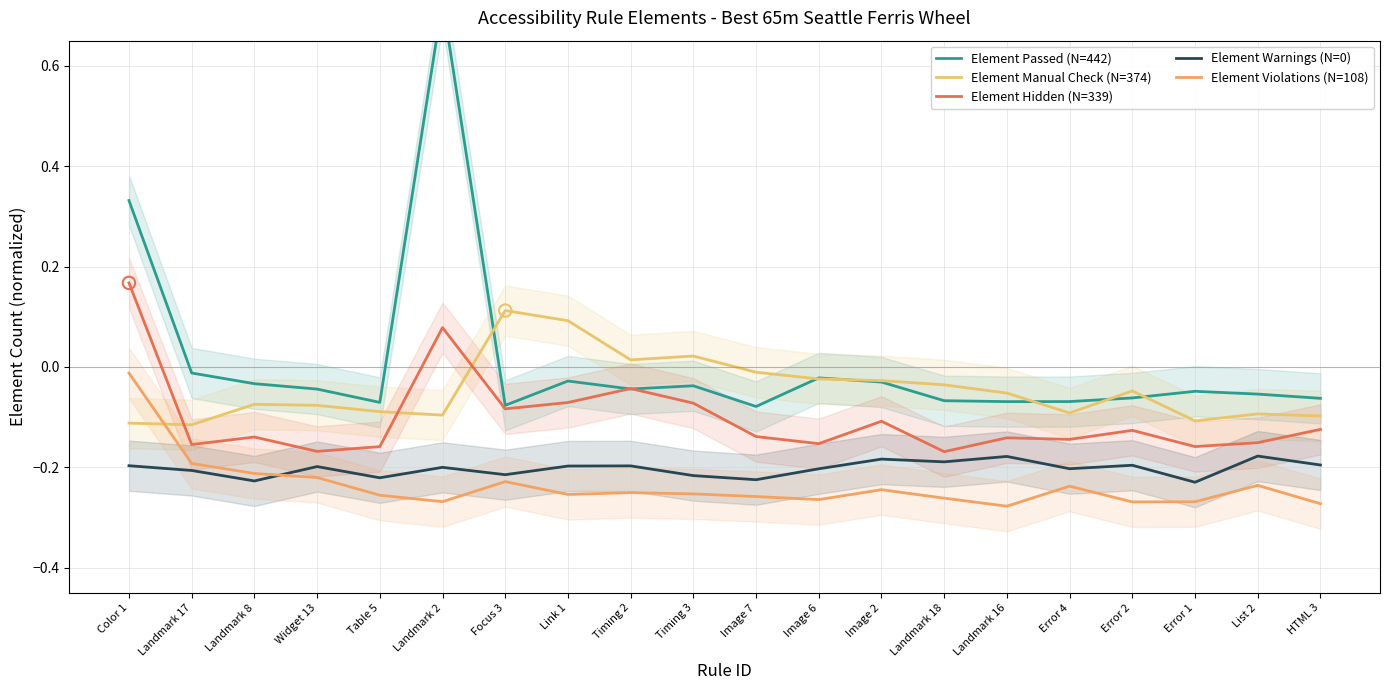

What are all the series names shown in the legend?

Element Passed (N=442), Element Manual Check (N=374), Element Hidden (N=339), Element Warnings (N=0), Element Violations (N=108)